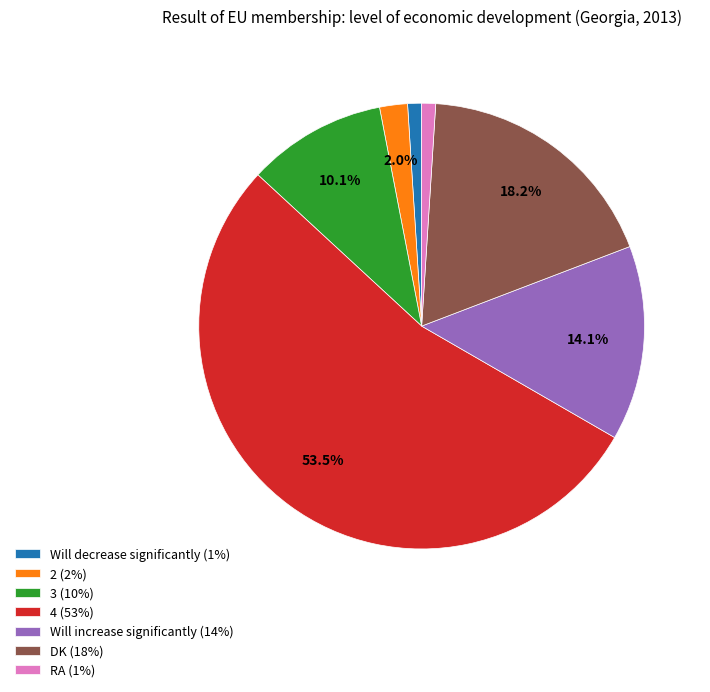

Count the number of slices in the pie.

7